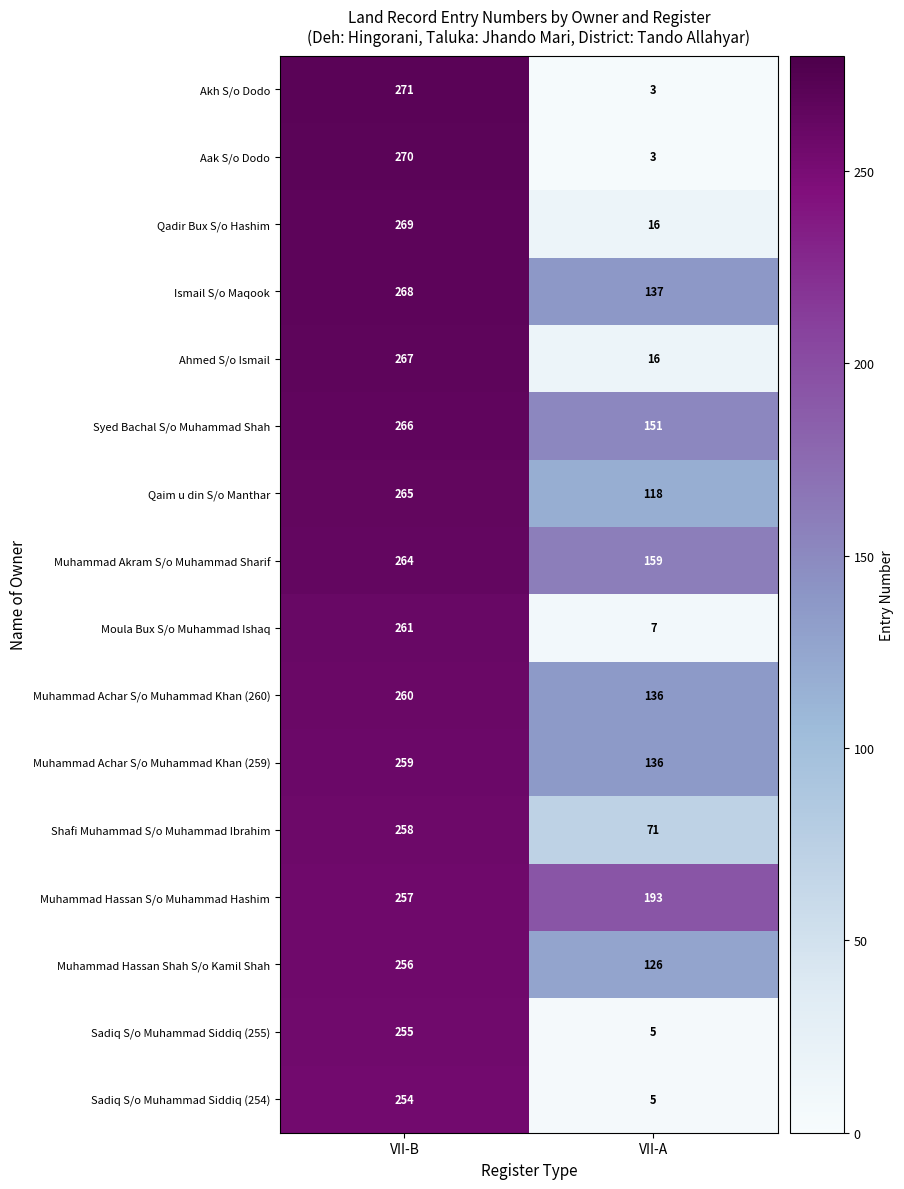

Which series changed the most between VII-B and VII-A?

Akh S/o Dodo